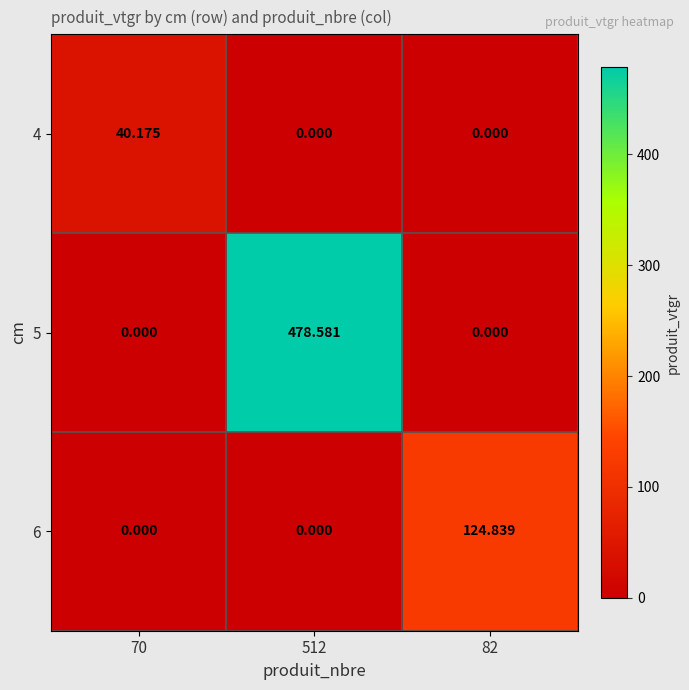

Is the value of 6 at 82 greater than the value of 4 at 82?

Yes